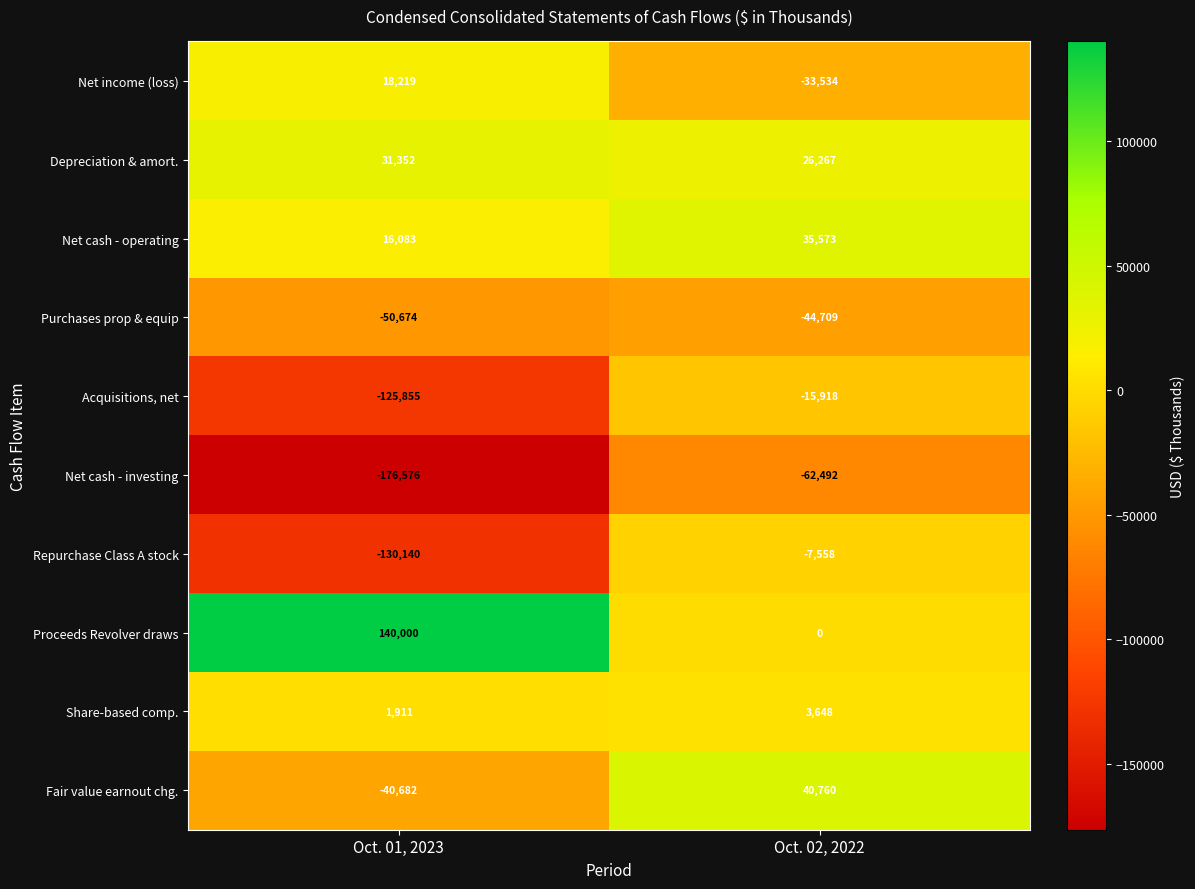

What is the sum of all Repurchase Class A stock values?

-137698